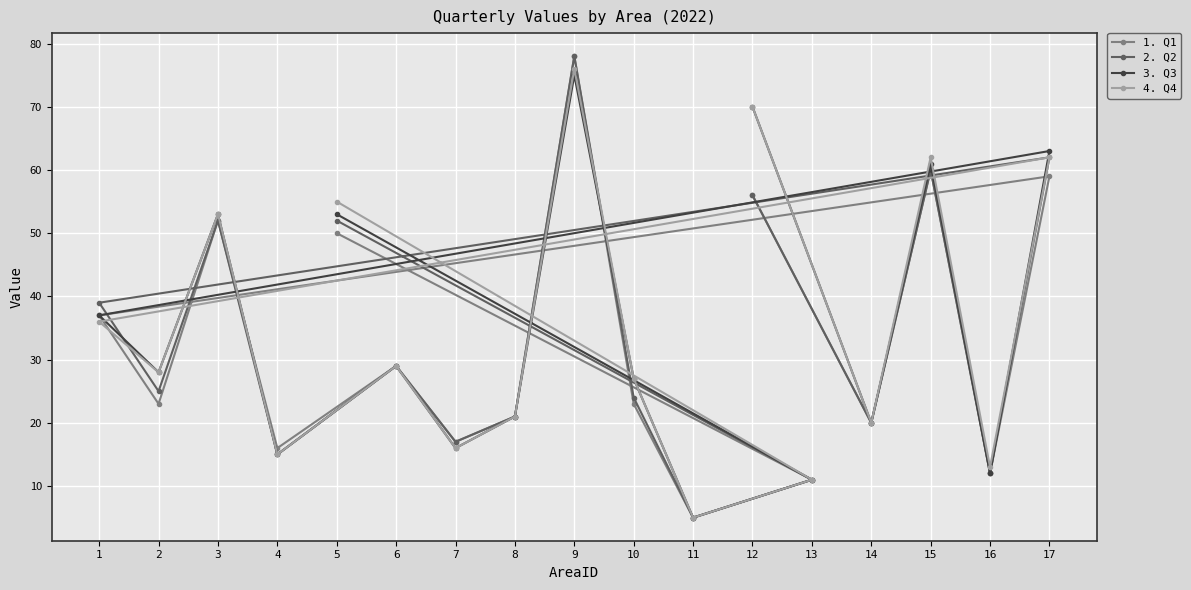

True or false: Q2 and Q3 cross at least once.

True